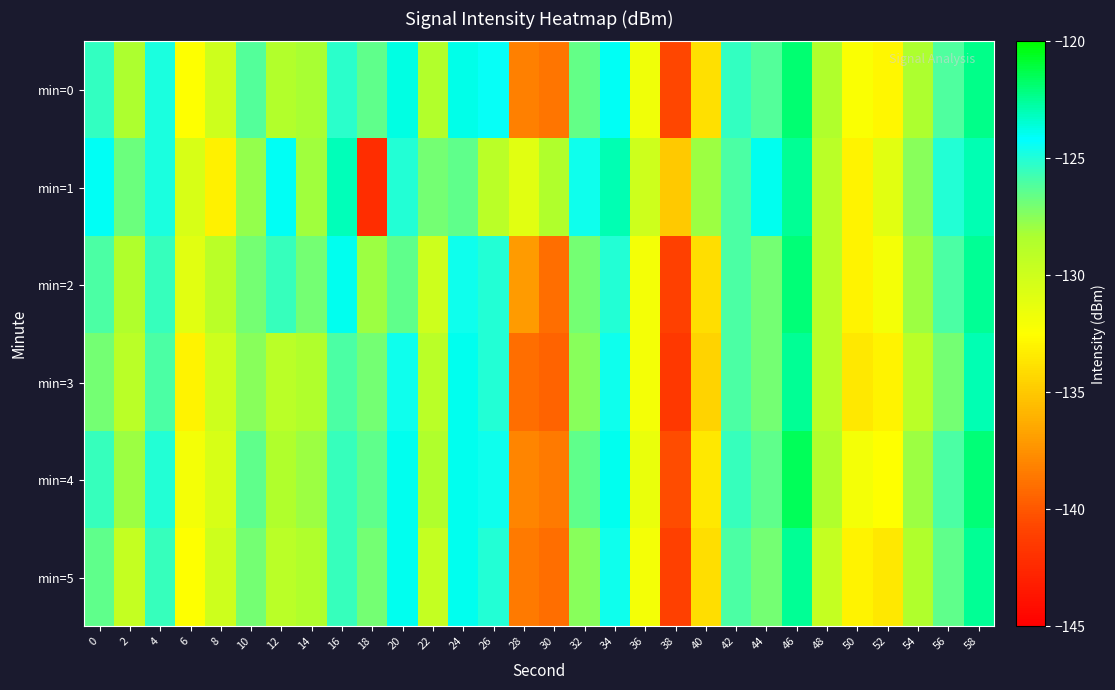

Reading right to left, list all the values displayed in this chart.

min=0: 58=-122.2	56=-126.1	54=-128.4	52=-132.8	50=-132.2	48=-128.5	46=-121.9	44=-126.2	42=-125.5	40=-133.9	38=-140.8	36=-131.8	34=-124.1	32=-126.6	30=-138.7	28=-138.2	26=-124.4	24=-123.8	22=-128.7	20=-123.8	18=-126.5	16=-125.3	14=-128.3	12=-128.6	10=-126.2	8=-130.1	6=-132.5	4=-124.8	2=-128.3	0=-125.4
min=1: 58=-123.0	56=-125.0	54=-127.5	52=-131.0	50=-133.0	48=-129.0	46=-122.5	44=-124.0	42=-126.0	40=-128.0	38=-135.0	36=-130.0	34=-123.0	32=-124.5	30=-128.5	28=-131.0	26=-129.0	24=-126.5	22=-127.0	20=-125.0	18=-142.2	16=-123.0	14=-128.1	12=-124.1	10=-127.8	8=-133.1	6=-130.5	4=-124.8	2=-126.8	0=-124.0
min=2: 58=-122.5	56=-126.0	54=-128.0	52=-132.0	50=-133.0	48=-129.0	46=-122.0	44=-127.0	42=-126.0	40=-134.0	38=-141.0	36=-132.0	34=-125.0	32=-127.0	30=-139.0	28=-137.0	26=-125.0	24=-124.5	22=-130.0	20=-126.5	18=-128.0	16=-124.0	14=-127.0	12=-125.5	10=-127.0	8=-129.0	6=-131.0	4=-125.5	2=-128.5	0=-126.0
min=3: 58=-123.0	56=-127.0	54=-129.0	52=-133.0	50=-133.5	48=-129.0	46=-122.5	44=-127.0	42=-126.0	40=-134.5	38=-141.5	36=-132.0	34=-124.5	32=-127.5	30=-139.5	28=-139.0	26=-125.0	24=-124.0	22=-129.0	20=-124.5	18=-127.0	16=-126.0	14=-128.5	12=-129.0	10=-127.5	8=-130.0	6=-133.0	4=-126.0	2=-129.0	0=-127.0
min=4: 58=-122.0	56=-126.0	54=-128.0	52=-132.5	50=-132.0	48=-128.5	46=-121.5	44=-126.5	42=-125.5	40=-133.5	38=-140.5	36=-131.5	34=-124.0	32=-126.5	30=-138.5	28=-138.0	26=-124.5	24=-124.0	22=-128.5	20=-124.0	18=-126.5	16=-125.5	14=-128.0	12=-128.5	10=-126.5	8=-130.5	6=-132.0	4=-125.0	2=-128.0	0=-125.5
min=5: 58=-122.5	56=-126.5	54=-128.5	52=-133.5	50=-133.0	48=-129.5	46=-122.5	44=-127.0	42=-126.0	40=-134.0	38=-141.0	36=-132.0	34=-124.5	32=-127.5	30=-139.0	28=-138.5	26=-125.0	24=-124.0	22=-129.5	20=-124.0	18=-127.0	16=-125.5	14=-128.5	12=-129.0	10=-127.0	8=-130.0	6=-132.5	4=-125.5	2=-129.5	0=-126.5